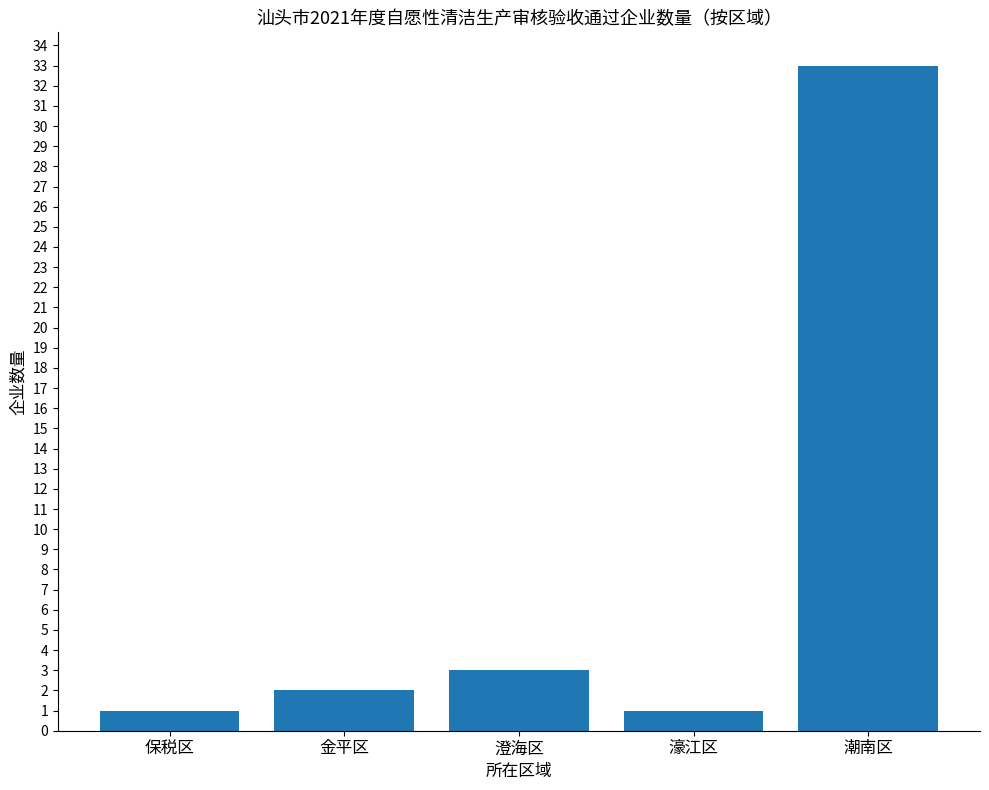

Is it true that the value at 濠江区 is 1?

True